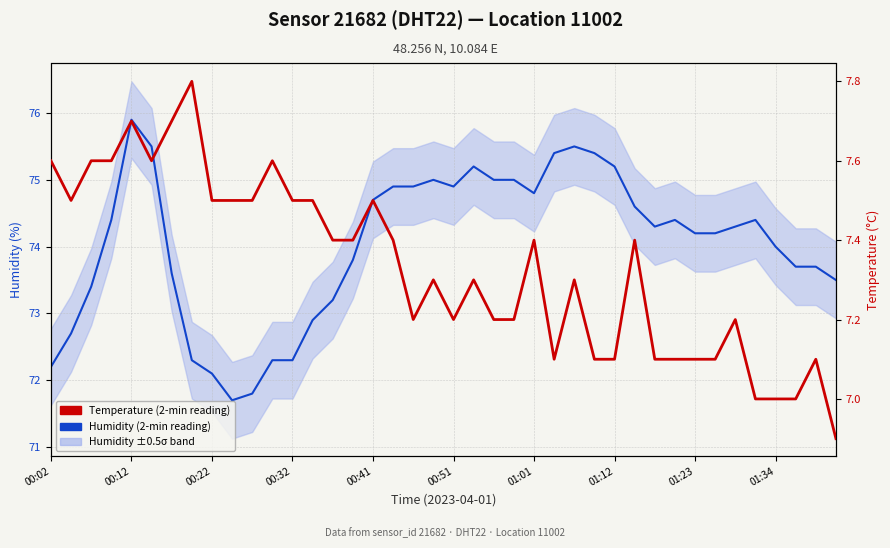

Is this an area chart (filled region under the line)?

No